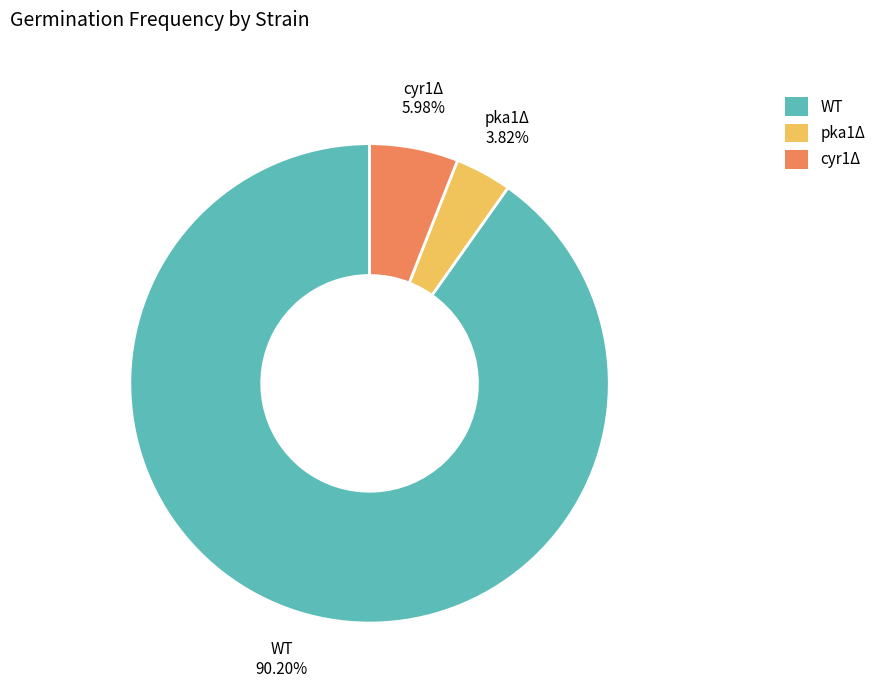

Is cyr1Δ the majority of the pie?

No